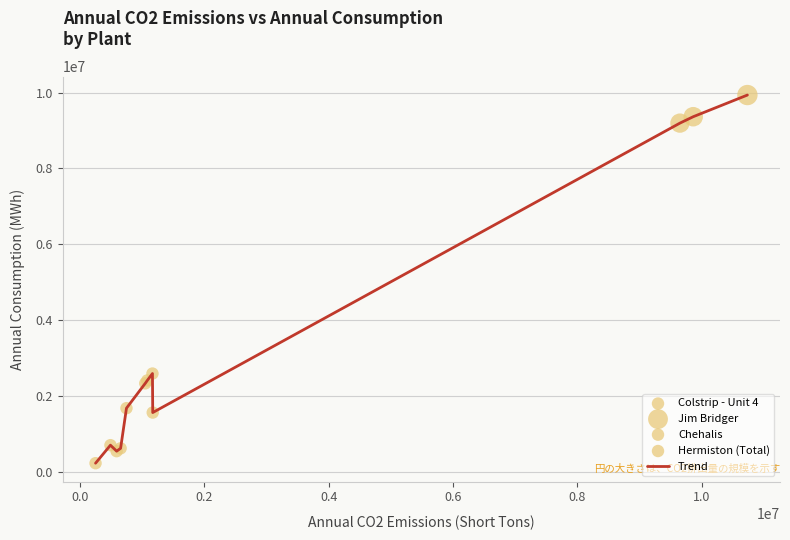

What is the smallest value displayed?

222792